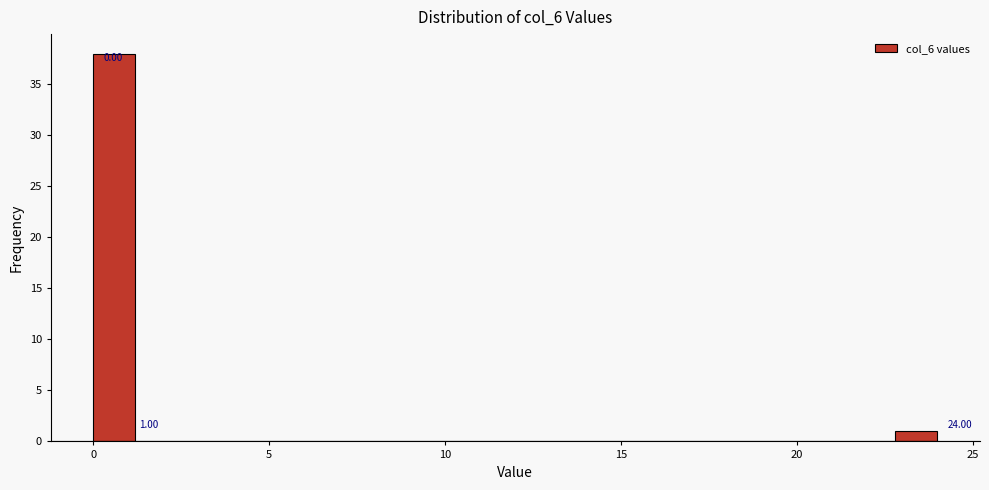

Read against the x-axis, roughly where is the centre of the tallest bar?

0.5